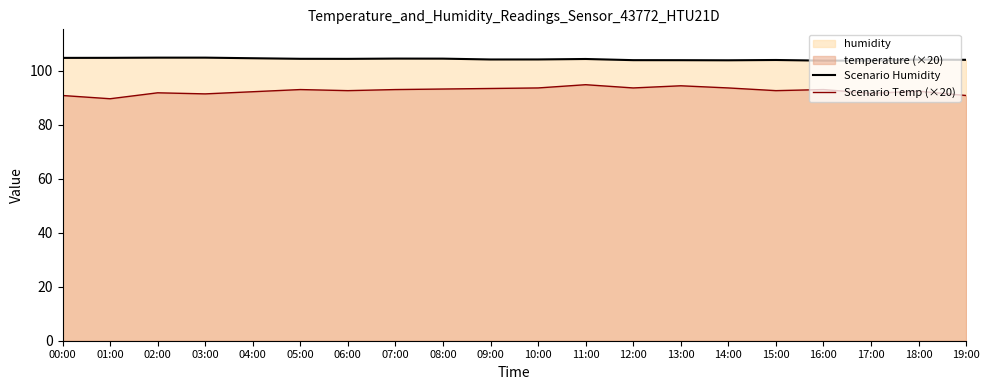

Reading left to right, list all the values displayed in this chart.

Scenario Humidity: 00:00=104.7	01:00=104.8	02:00=104.8	03:00=104.8	04:00=104.6	05:00=104.4	06:00=104.4	07:00=104.5	08:00=104.5	09:00=104.1	10:00=104.2	11:00=104.3	12:00=103.9	13:00=103.9	14:00=103.8	15:00=104.0	16:00=103.7	17:00=103.7	18:00=104.1	19:00=104.0
Scenario Temp (×20): 00:00=90.8	01:00=89.6	02:00=91.8	03:00=91.4	04:00=92.2	05:00=93.0	06:00=92.6	07:00=93.0	08:00=93.2	09:00=93.4	10:00=93.6	11:00=94.8	12:00=93.6	13:00=94.4	14:00=93.6	15:00=92.6	16:00=93.0	17:00=91.6	18:00=92.4	19:00=90.8